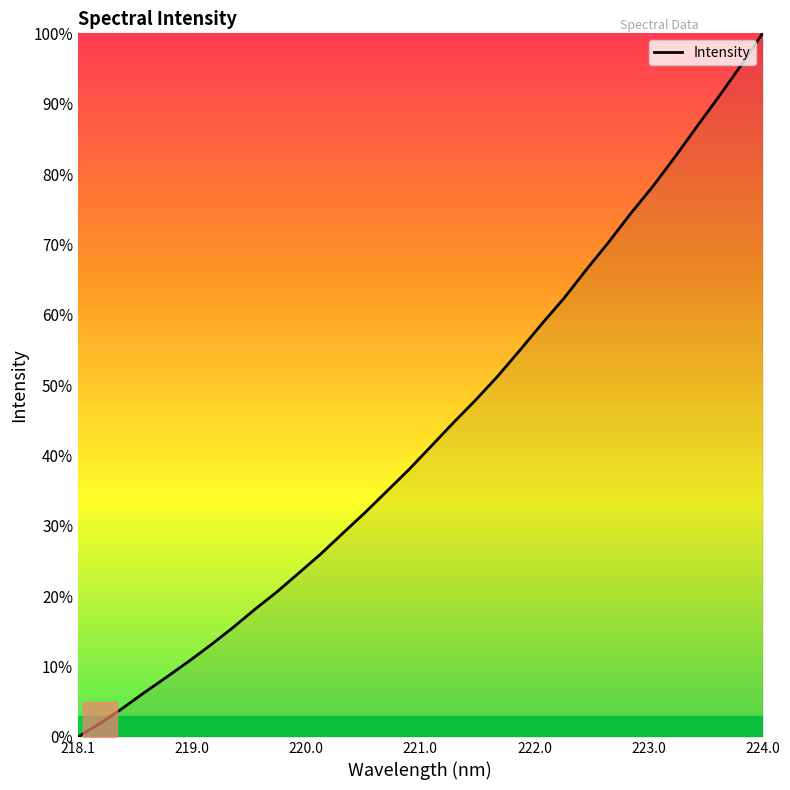

What is the maximum value shown in the chart?

100.0